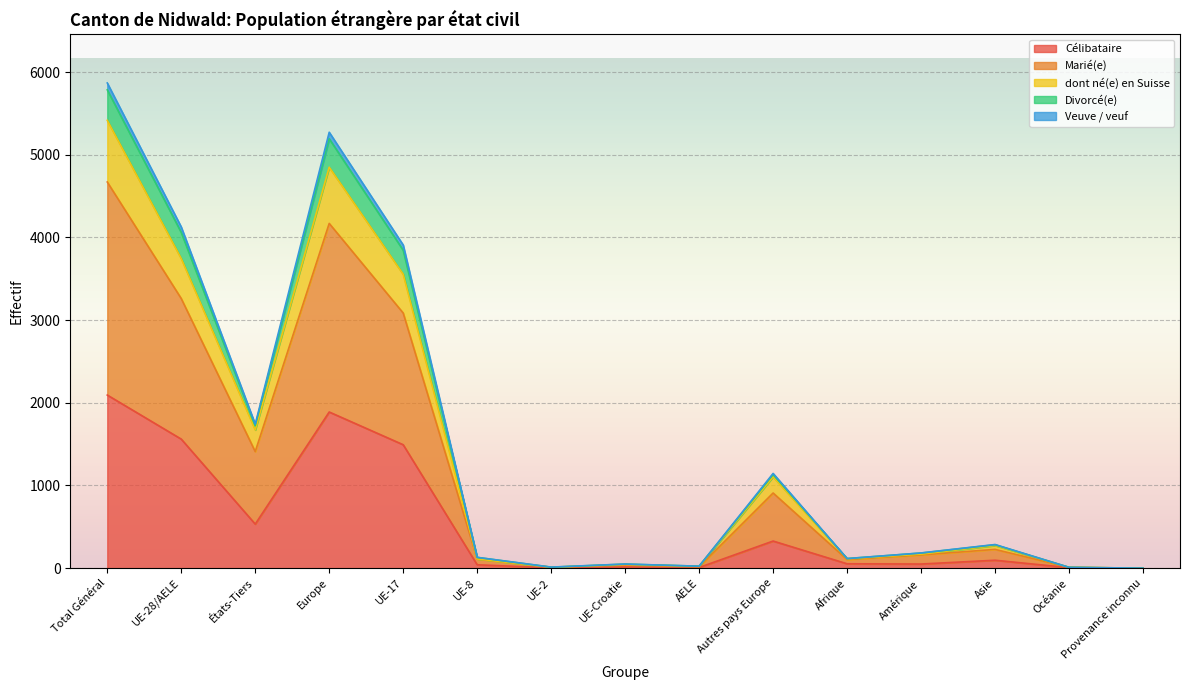

How many lines are shown in the chart?

5